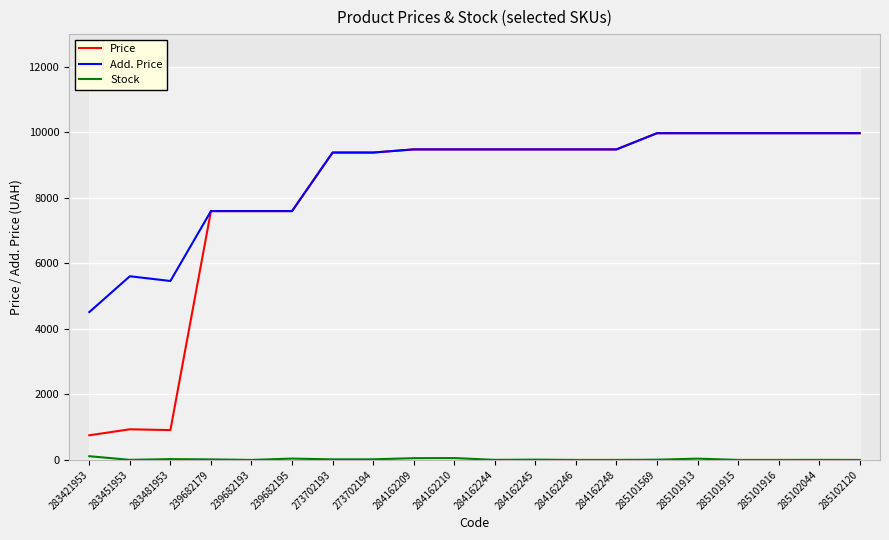

Rank the series by their maximum value, from highest to lowest.

Price, Add. Price, Stock